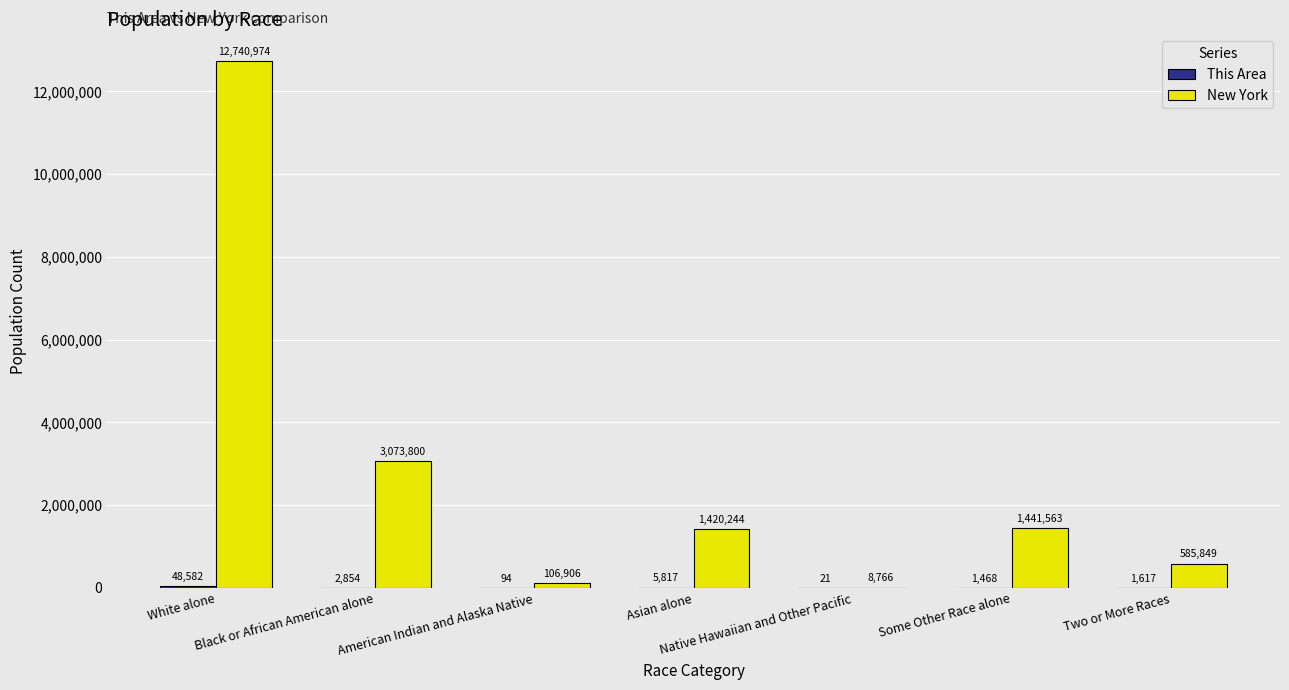

Which series has the largest total across all categories?

New York